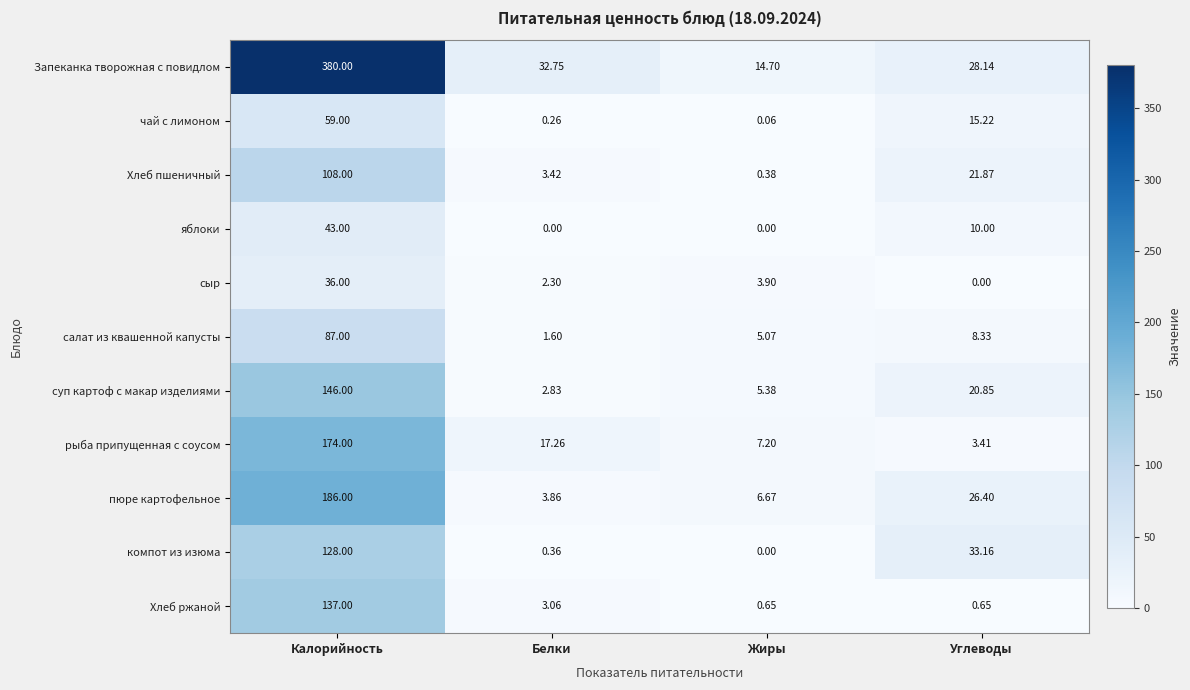

At which category is the sum across all series the highest?

Калорийность